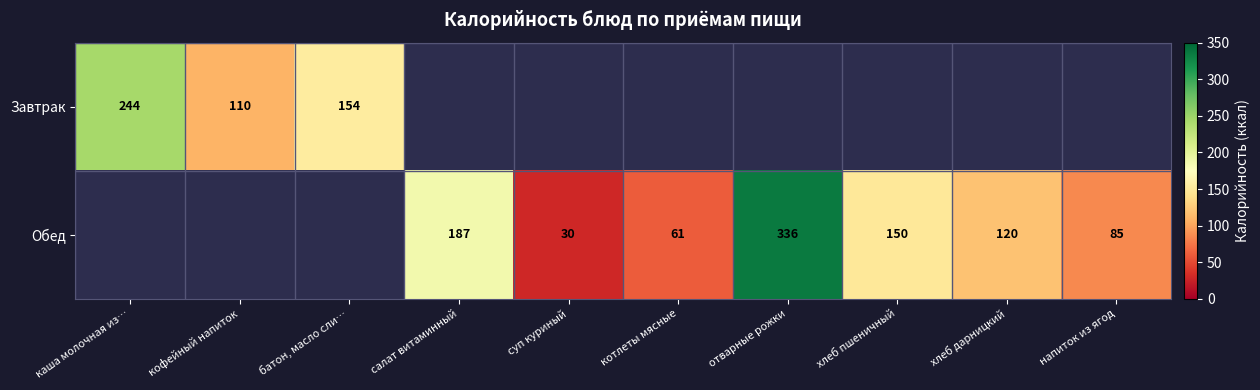

Is it true that Завтрак equals 154 at батон, масло сли…?

True